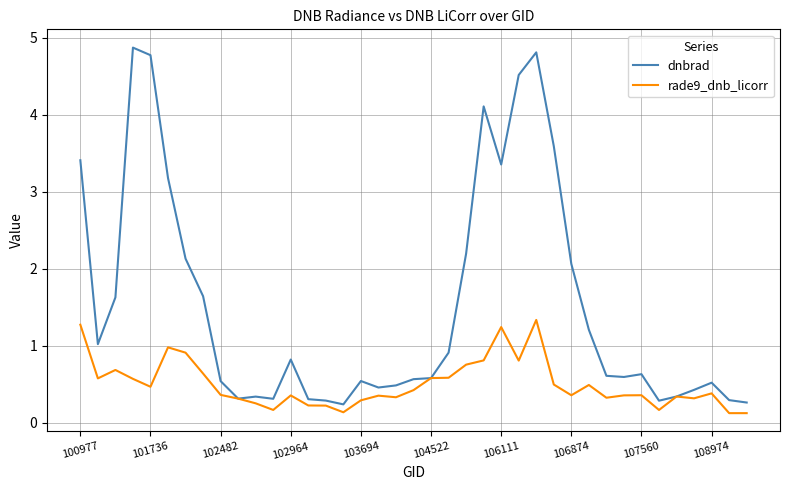

Rank the series by their maximum value, from lowest to highest.

rade9_dnb_licorr, dnbrad